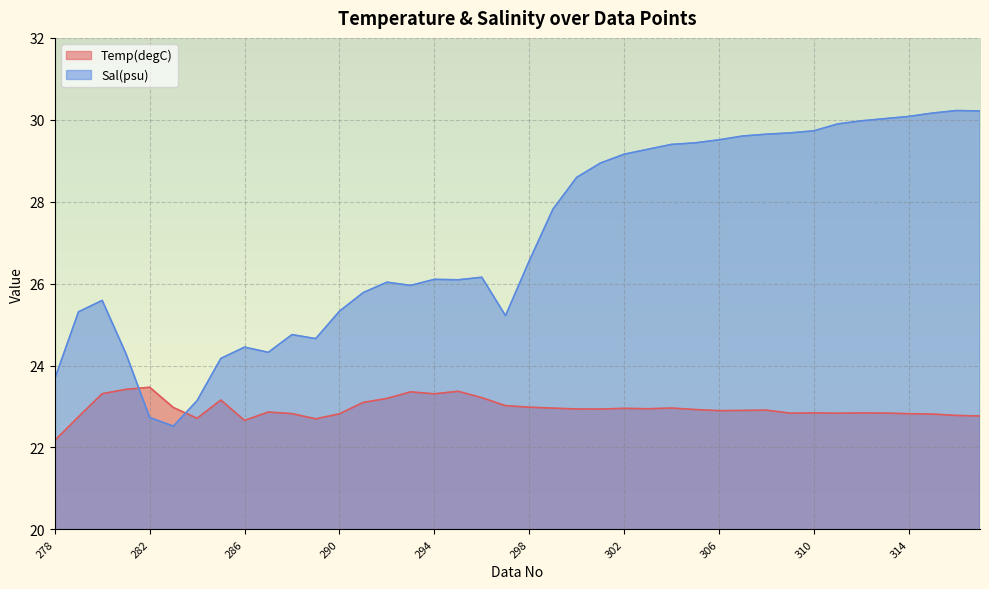

Rank the series at 279 from highest to lowest value.

Sal(psu), Temp(degC)